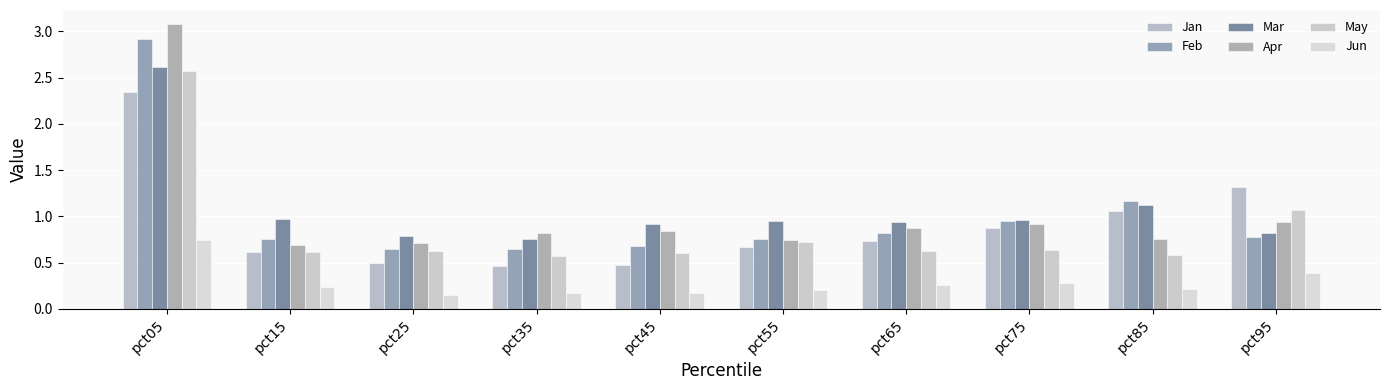

What is the lowest value of the Mar series?

0.8